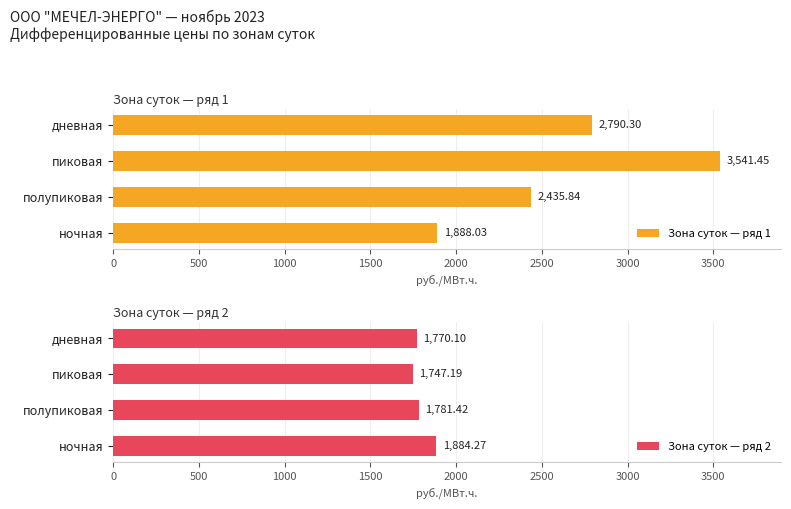

What is the sum of the Зона суток — ряд 1 values at дневная and ночная?

4678.3